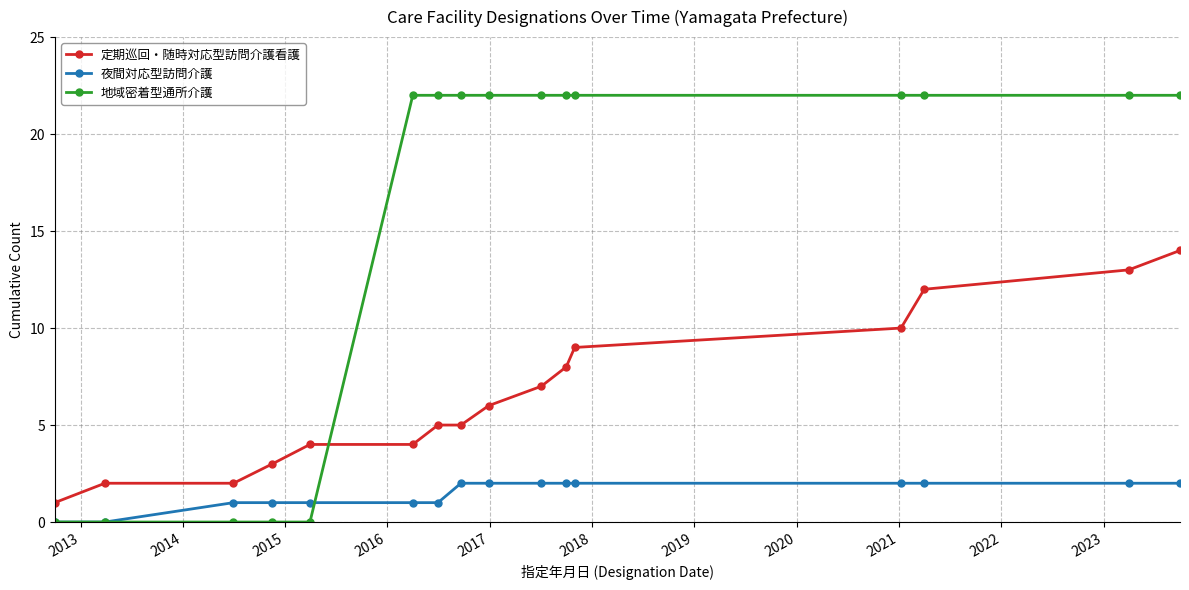

Which series has the largest total across all categories?

地域密着型通所介護